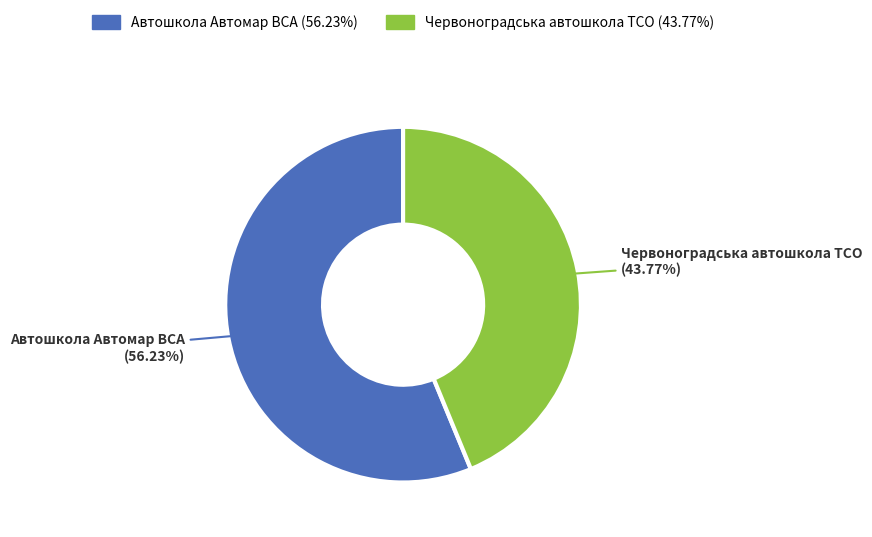

Count the number of slices in the pie.

2